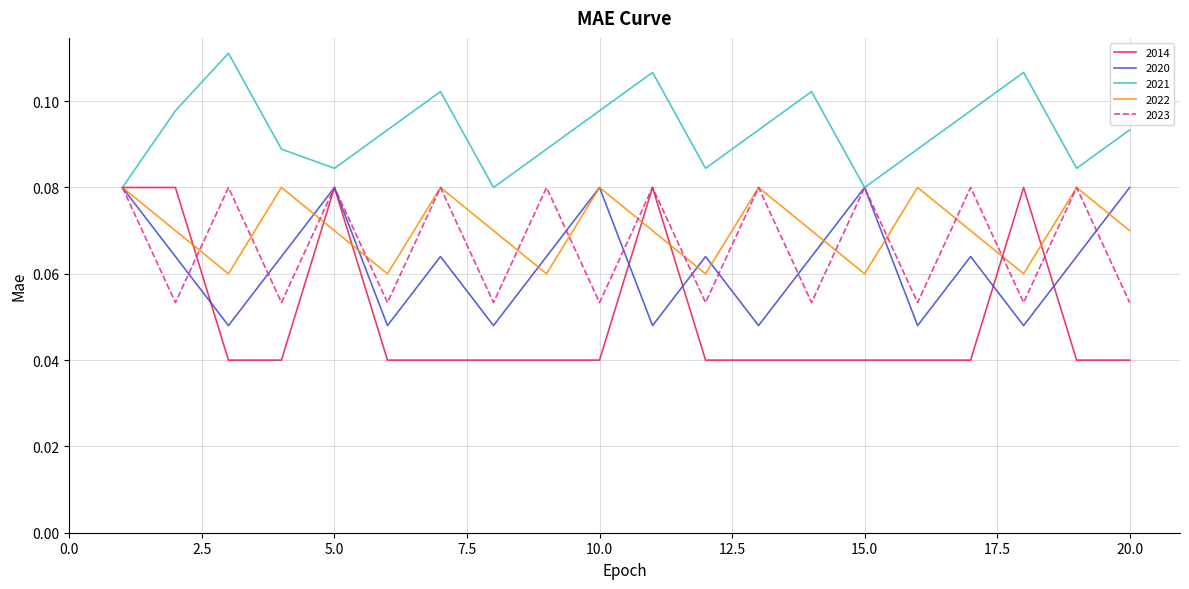

Which series has the largest range (max minus min)?

2014